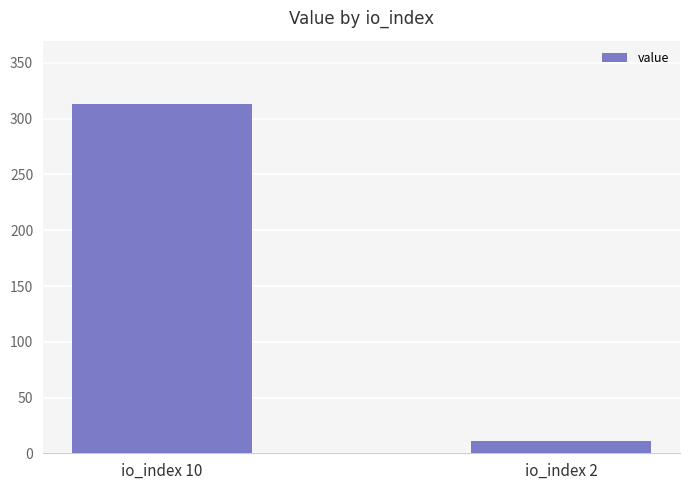

What is the difference between the values at io_index 10 and io_index 2?

302.8